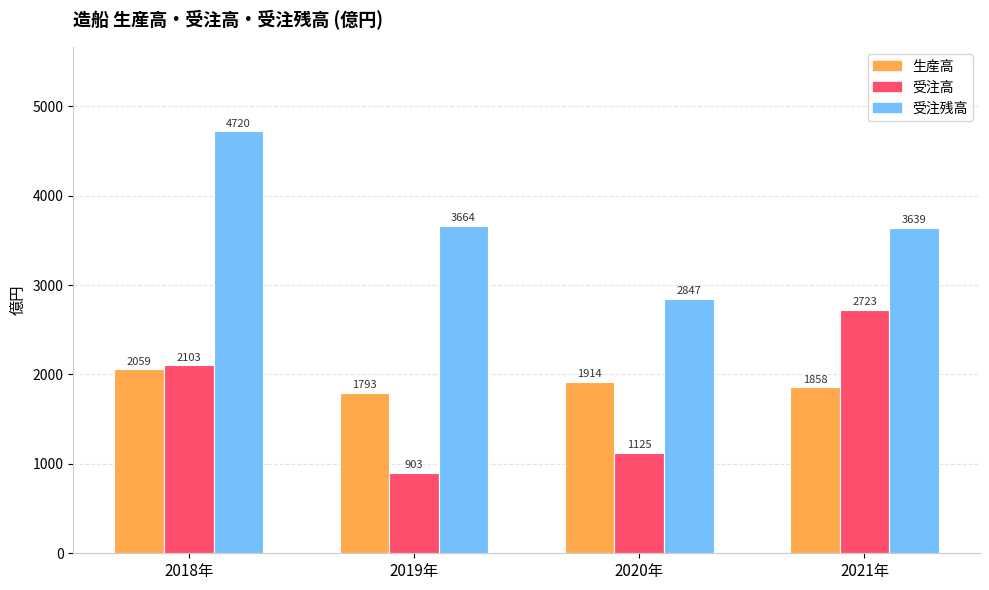

What are all the series names shown in the legend?

生産高, 受注高, 受注残高